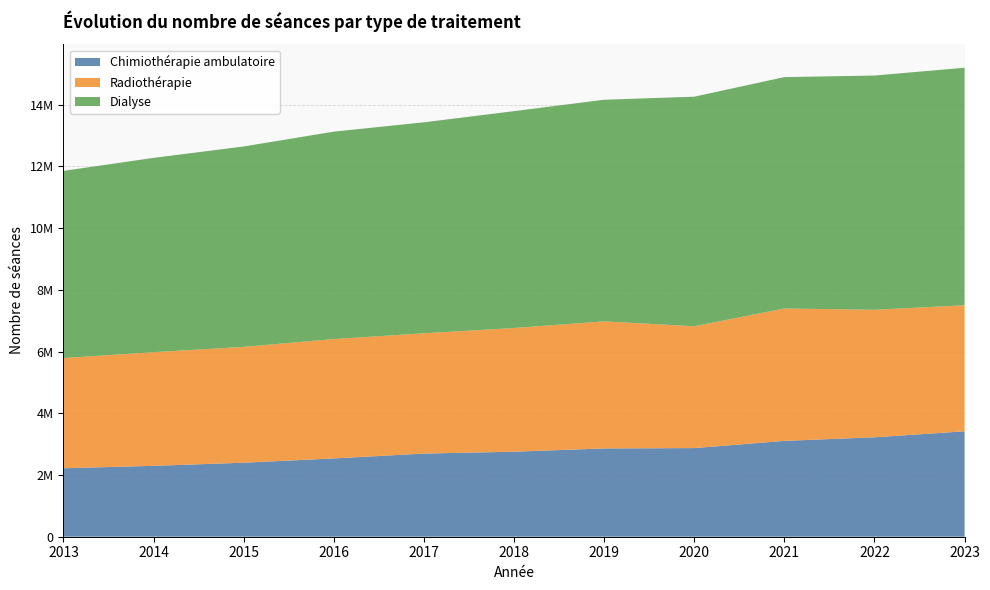

Reading left to right, list all the values displayed in this chart.

Chimiothérapie ambulatoire: 2218702	2296872	2398411	2537055	2694362	2754495	2860631	2871959	3105638	3221410	3415932
Radiothérapie: 3570593	3682771	3753118	3867984	3896868	4008939	4117320	3946974	4289849	4131805	4083960
Dialyse: 6064646	6295297	6493391	6719855	6836558	7025702	7181487	7438518	7497089	7589887	7695996